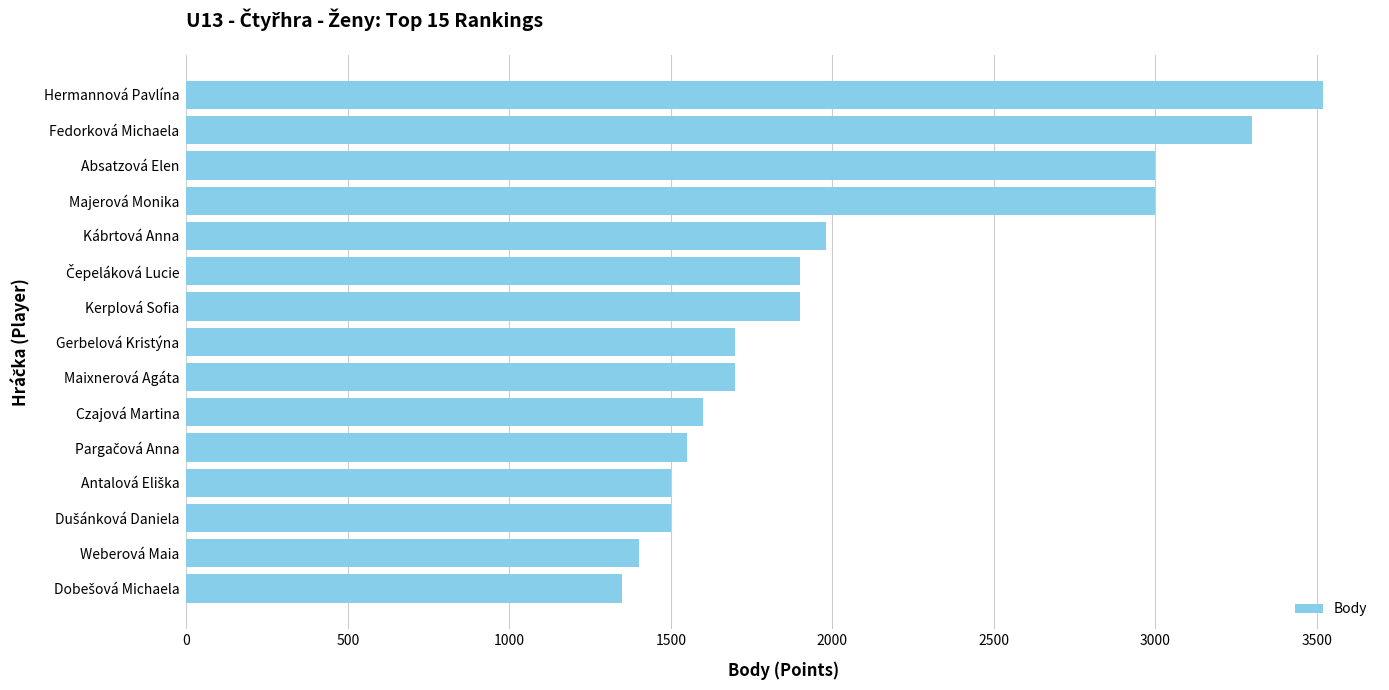

Between Fedorková Michaela and Weberová Maia, which is larger?

Fedorková Michaela